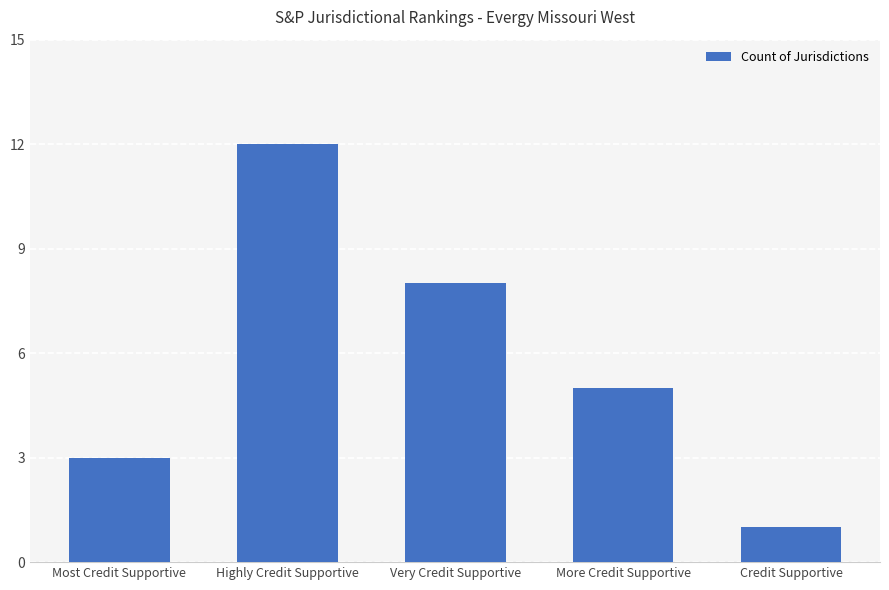

Reading right to left, list all the values displayed in this chart.

Credit Supportive=1	More Credit Supportive=5	Very Credit Supportive=8	Highly Credit Supportive=12	Most Credit Supportive=3